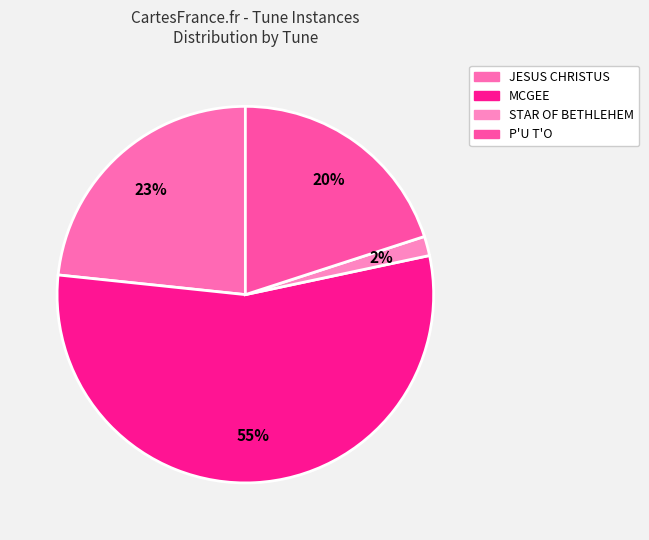

What percentage do P'U T'O and MCGEE together represent?

75.0%